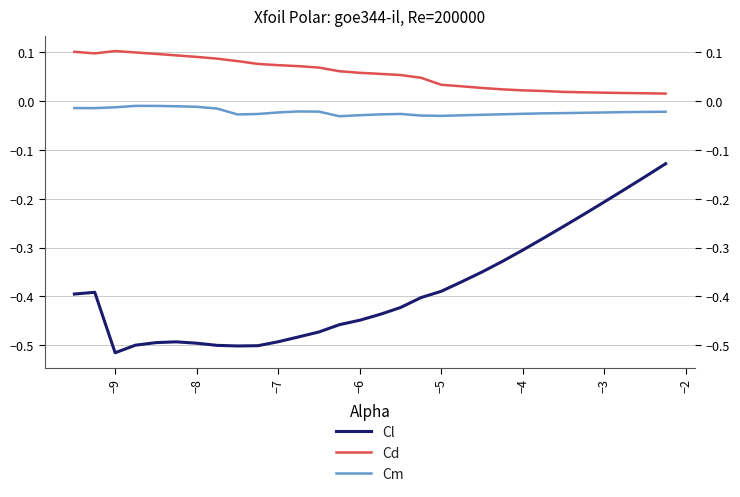

True or false: Cl and Cd cross at least once.

False